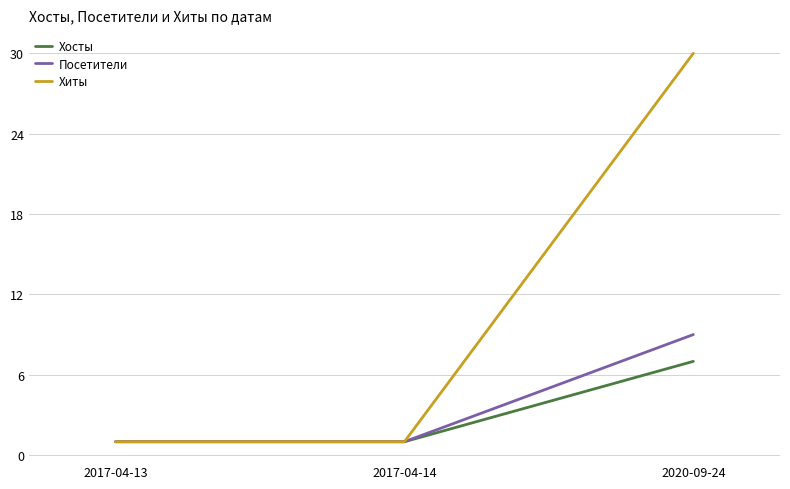

Which series has the widest spread of values?

Хиты